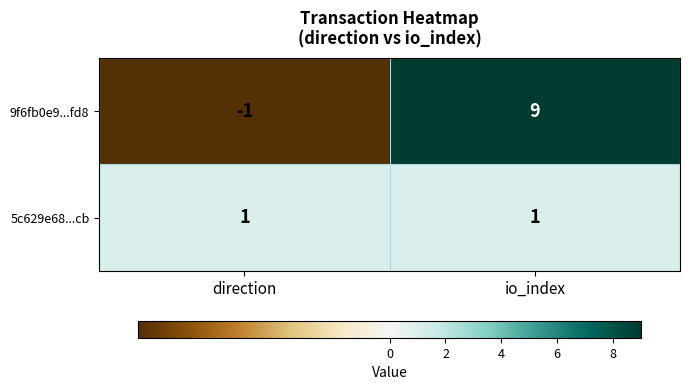

What is the average value of the 9f6fb0e9...fd8 series?

4